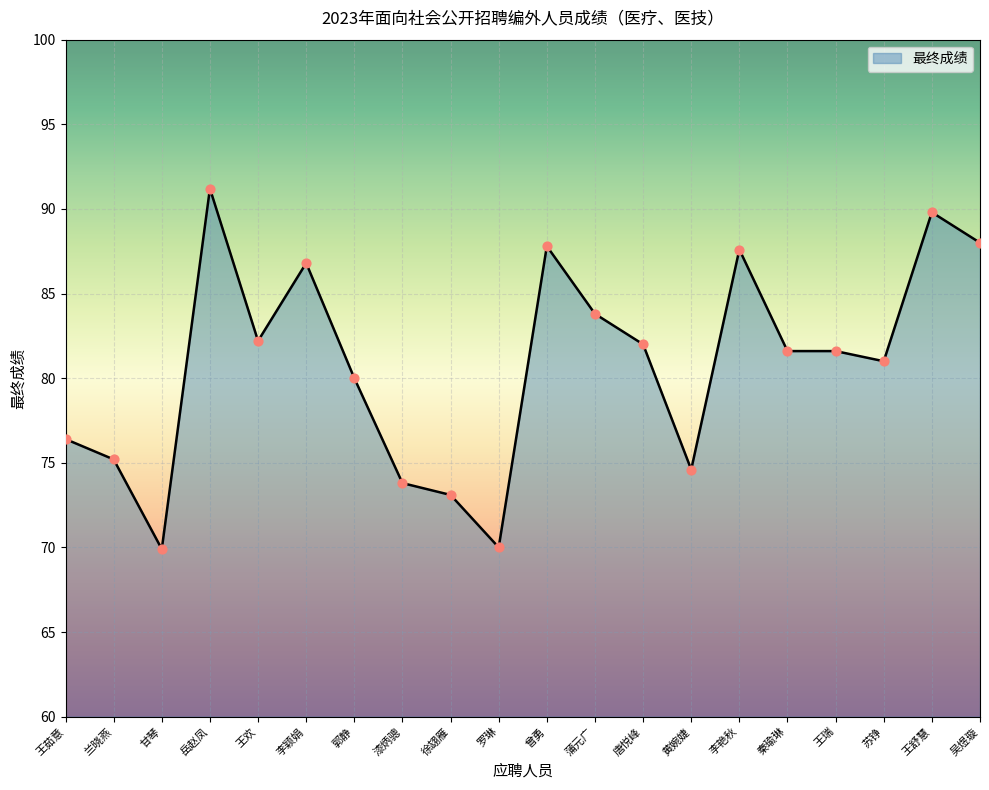

What is the change in value from 黄婉婕 to 王舒慧?

+15.2